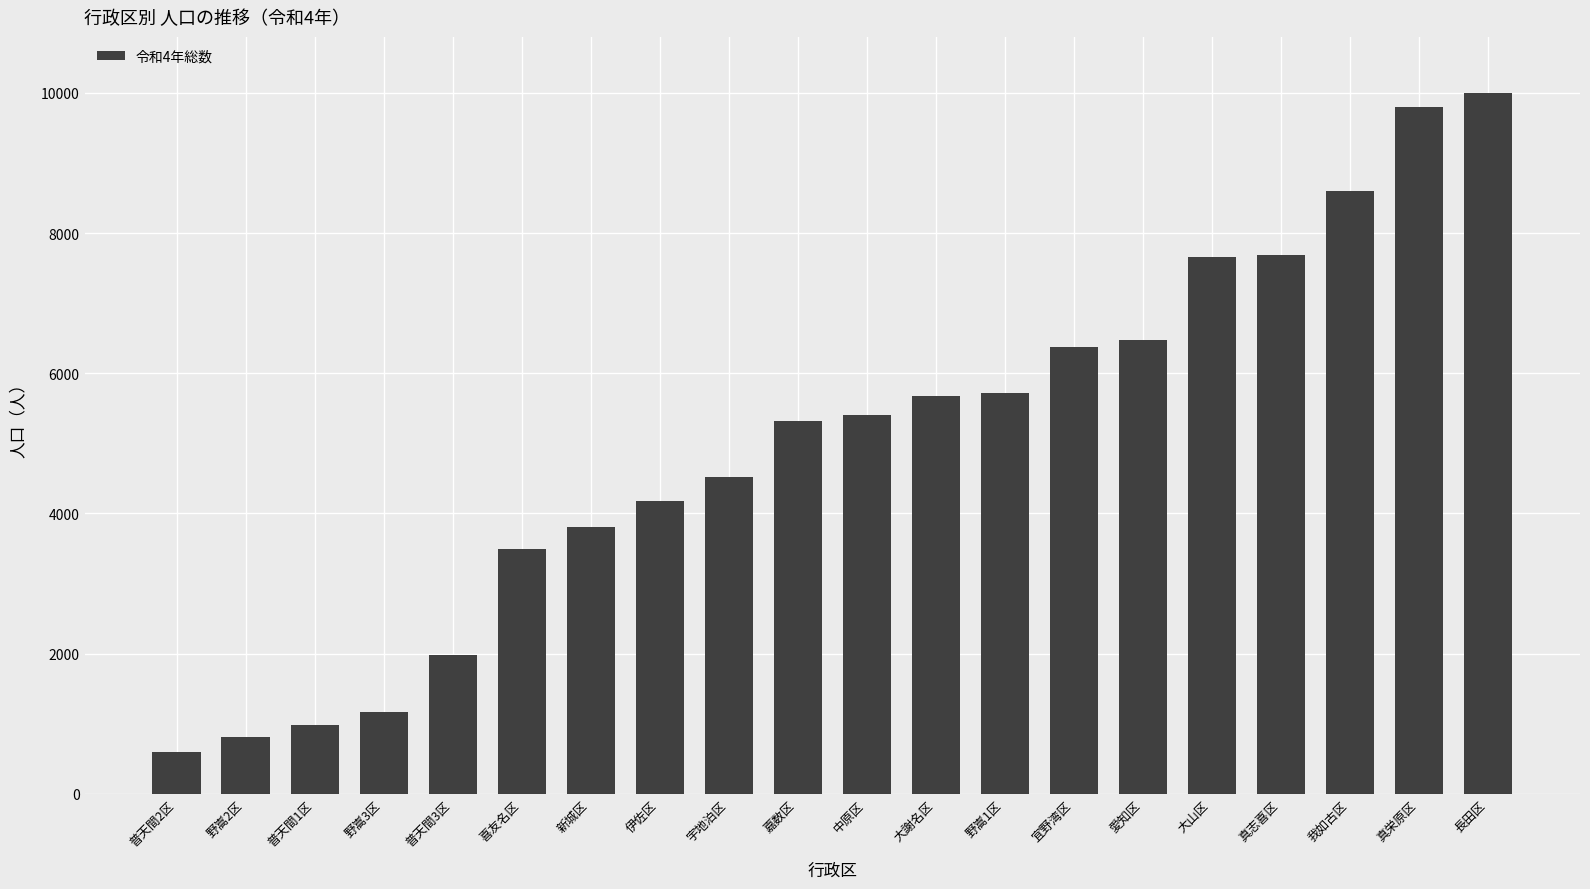

What is the smallest value displayed?

600